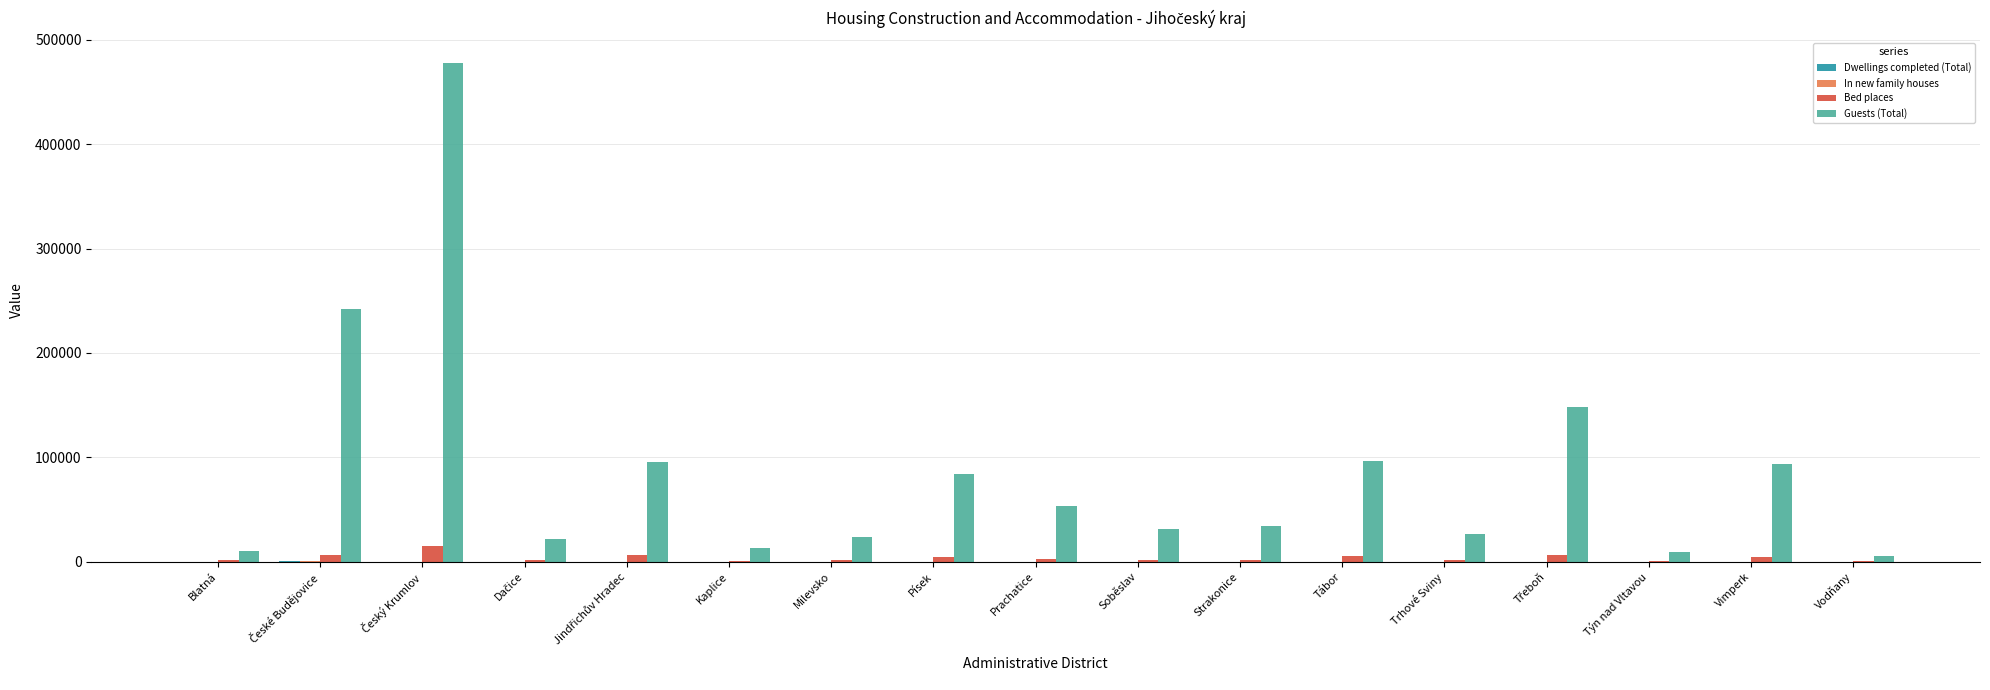

Which series has the largest total across all categories?

Guests (Total)